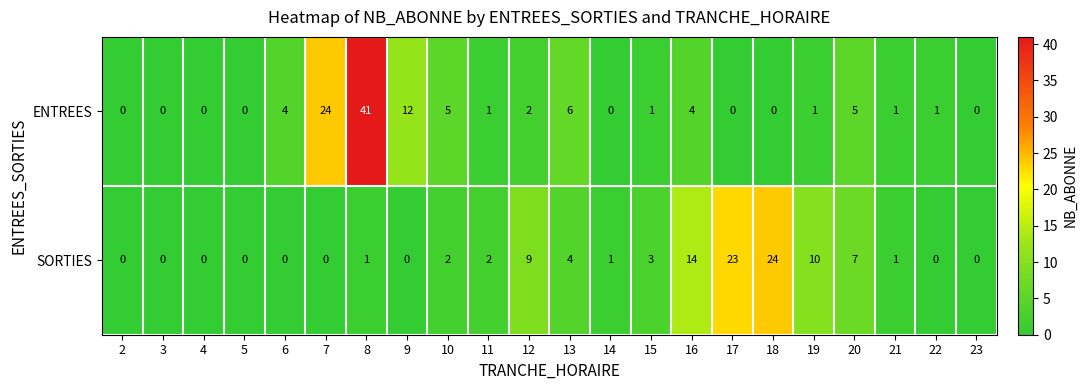

The ENTREES series shows -17 at 17. True or false?

False